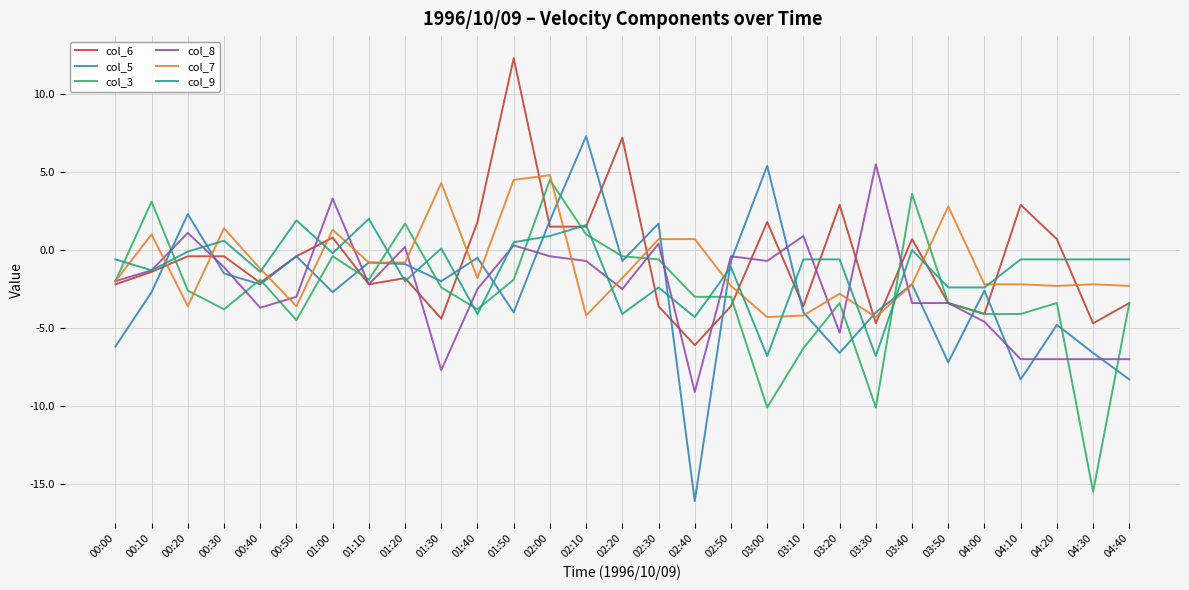

True or false: col_3 has a value of -3.0 at 02:40.

True